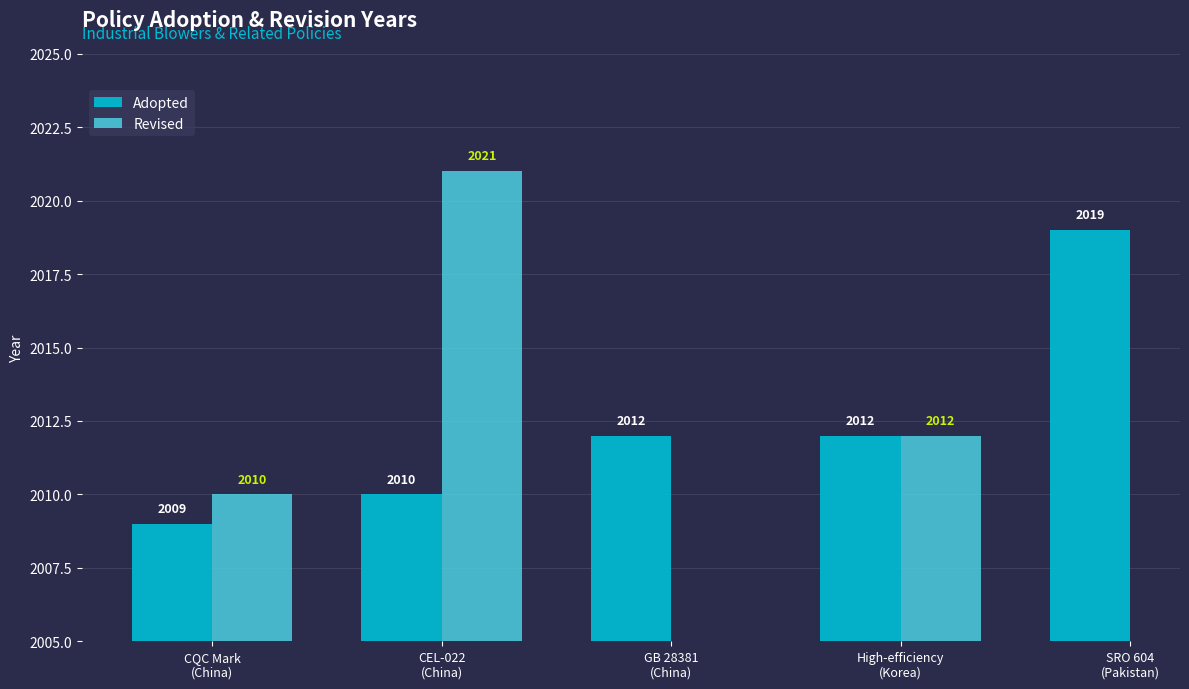

At how many categories does at least one series exceed 2009?

5